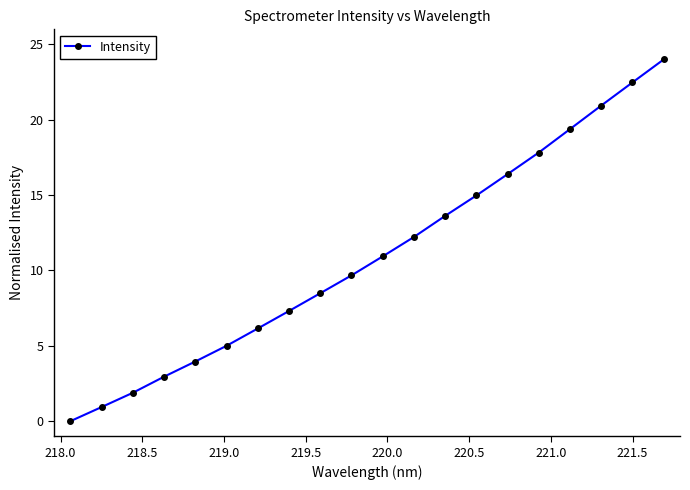

How many data points does each series have?

20